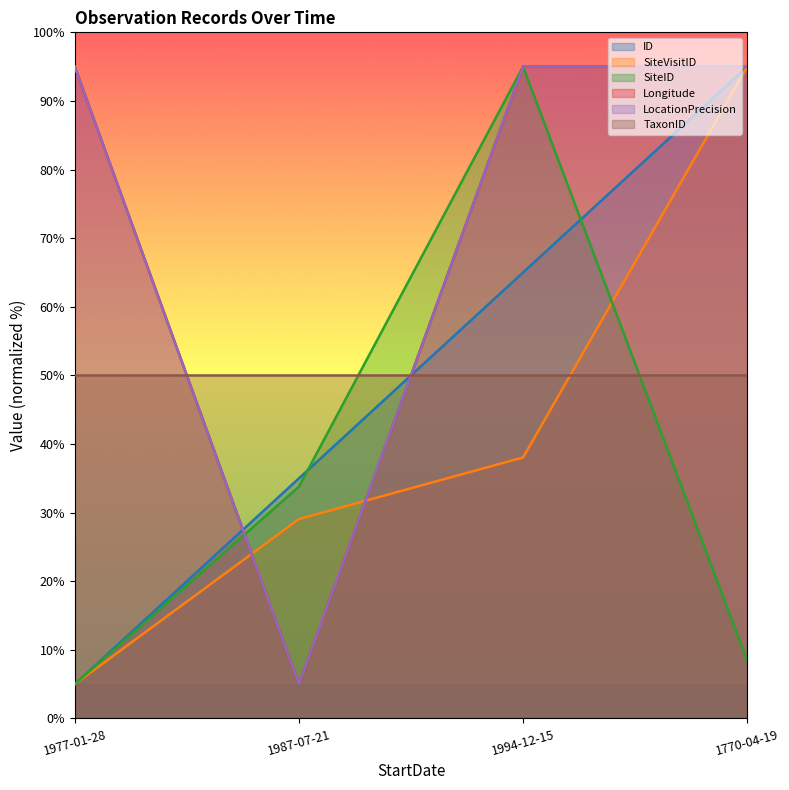

The LocationPrecision series shows 8.8 at 1987-07-21. True or false?

False